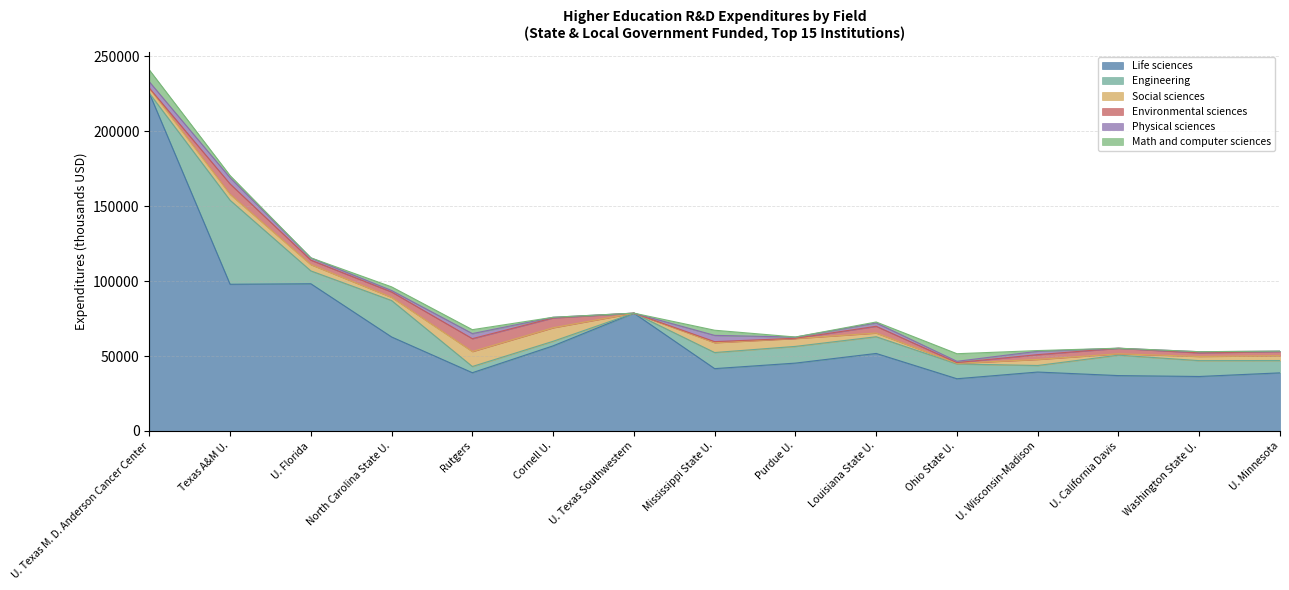

What position from the right is U. Wisconsin-Madison?

4